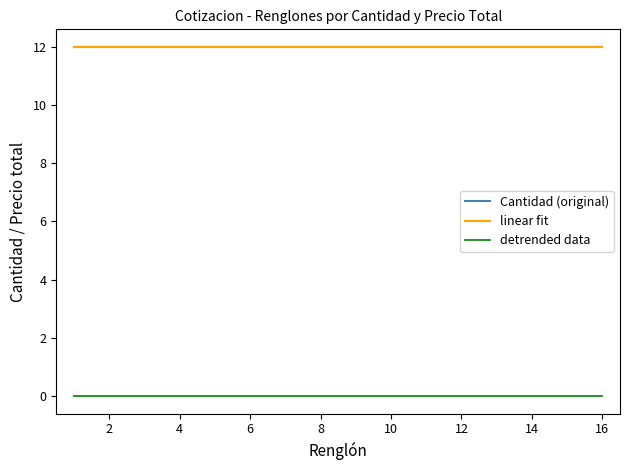

Does the chart display data point markers on the line(s)?

No